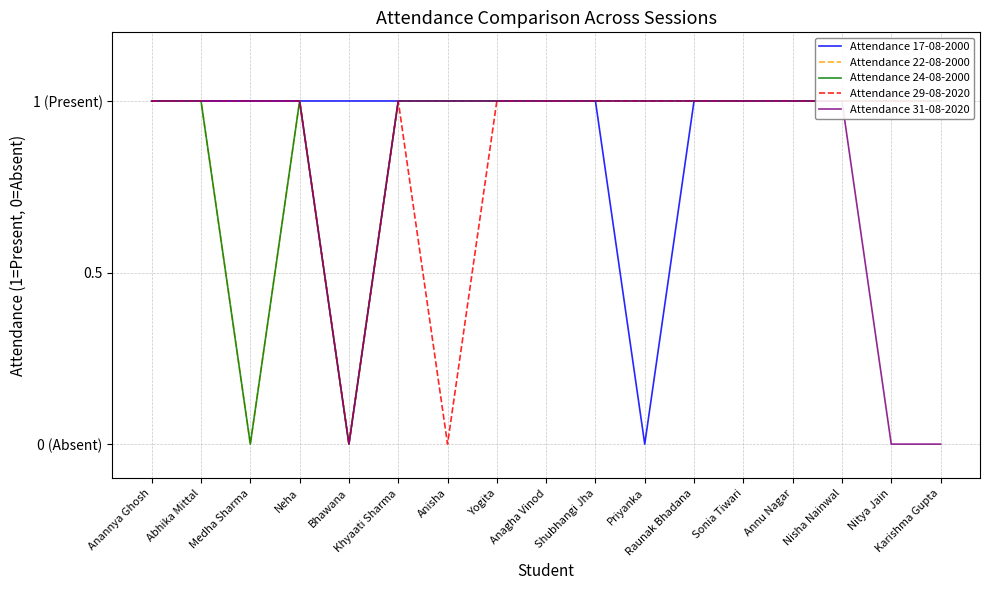

How many values in Attendance 29-08-2020 are above zero?

15